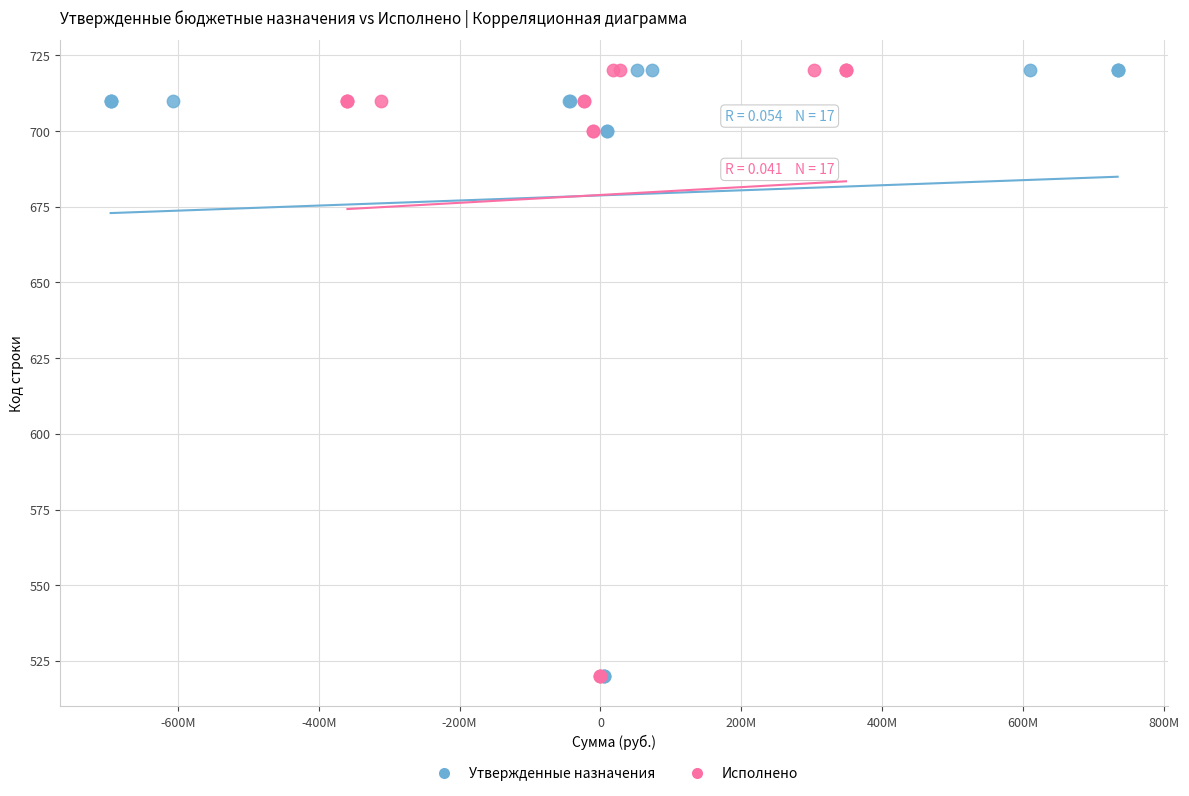

What are all the series names shown in the legend?

Утвержденные назначения, Исполнено